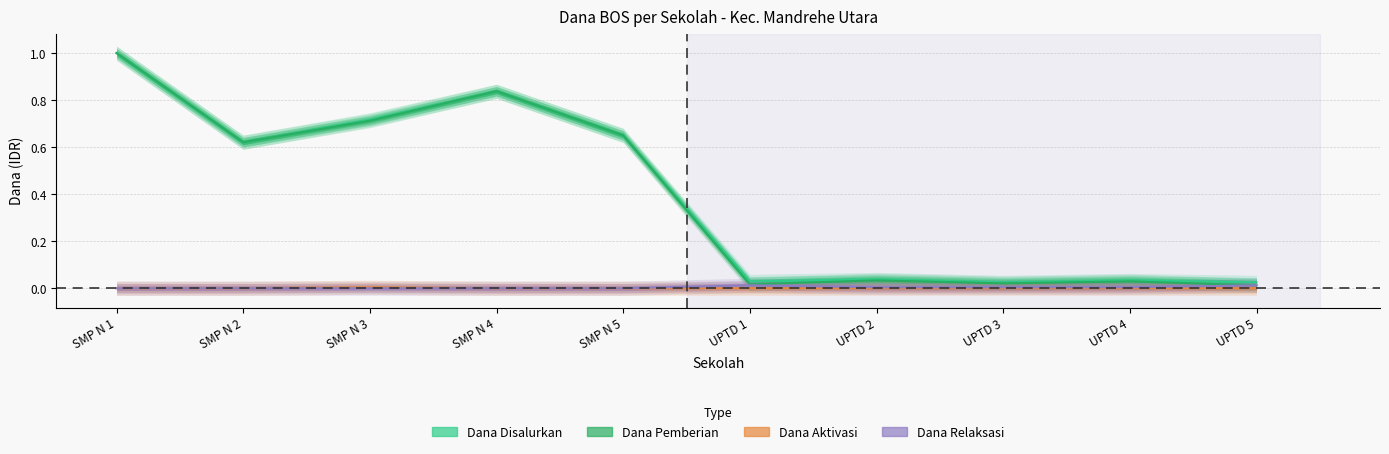

Which category has the lowest value across all series?

SMP N 1